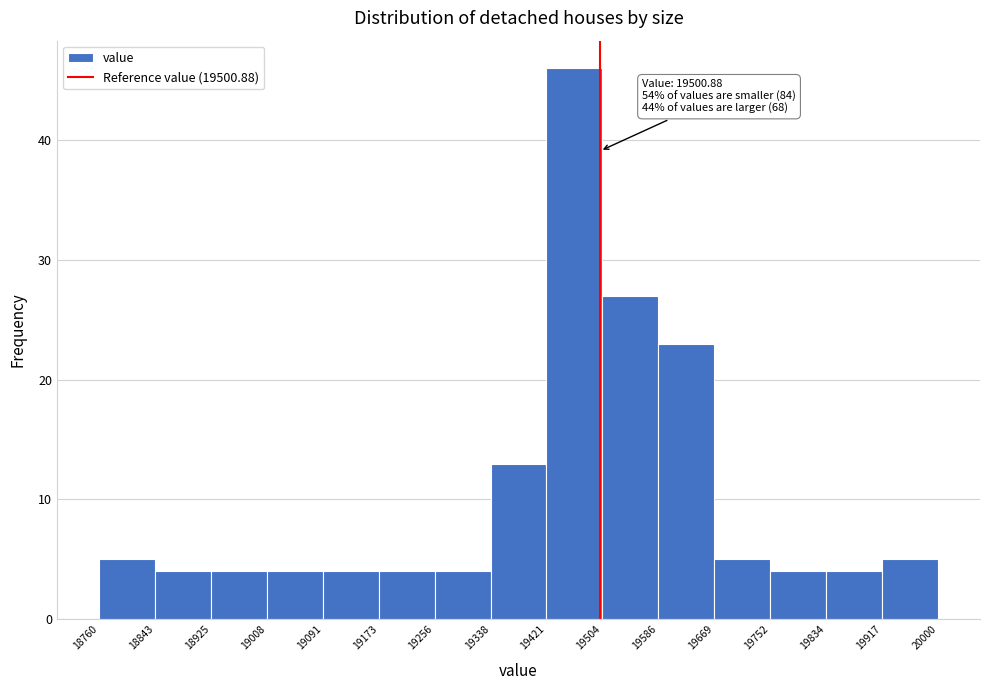

Which range on the x-axis has the tallest bar?

19421 to 19504